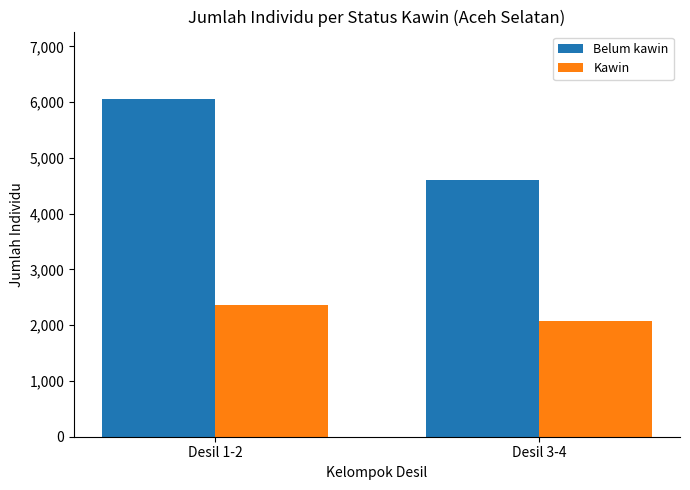

At how many categories does at least one series exceed 4005?

2